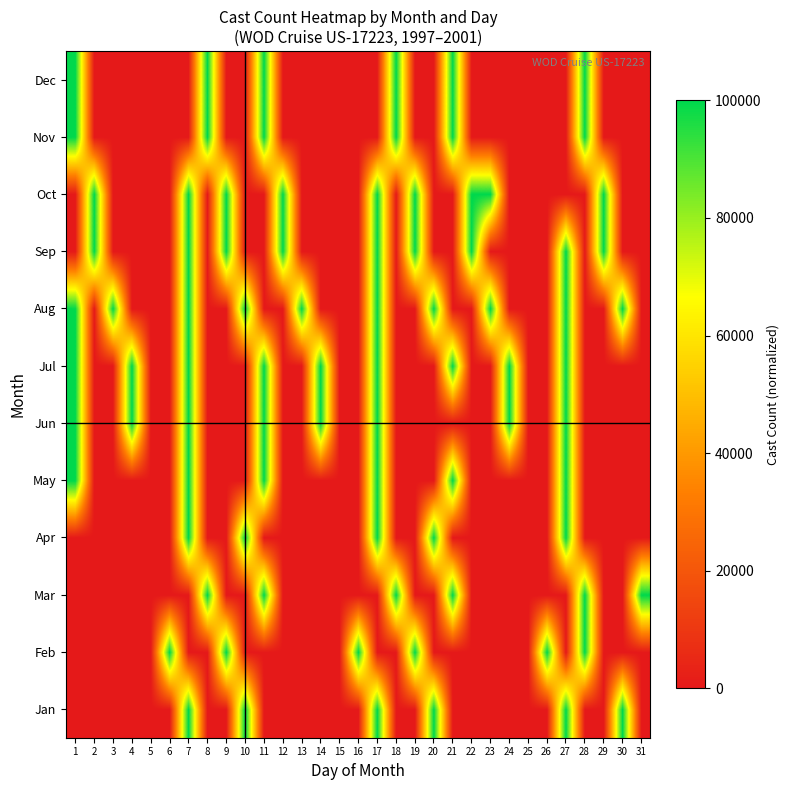

Which has a higher value, 9 or 11?

9